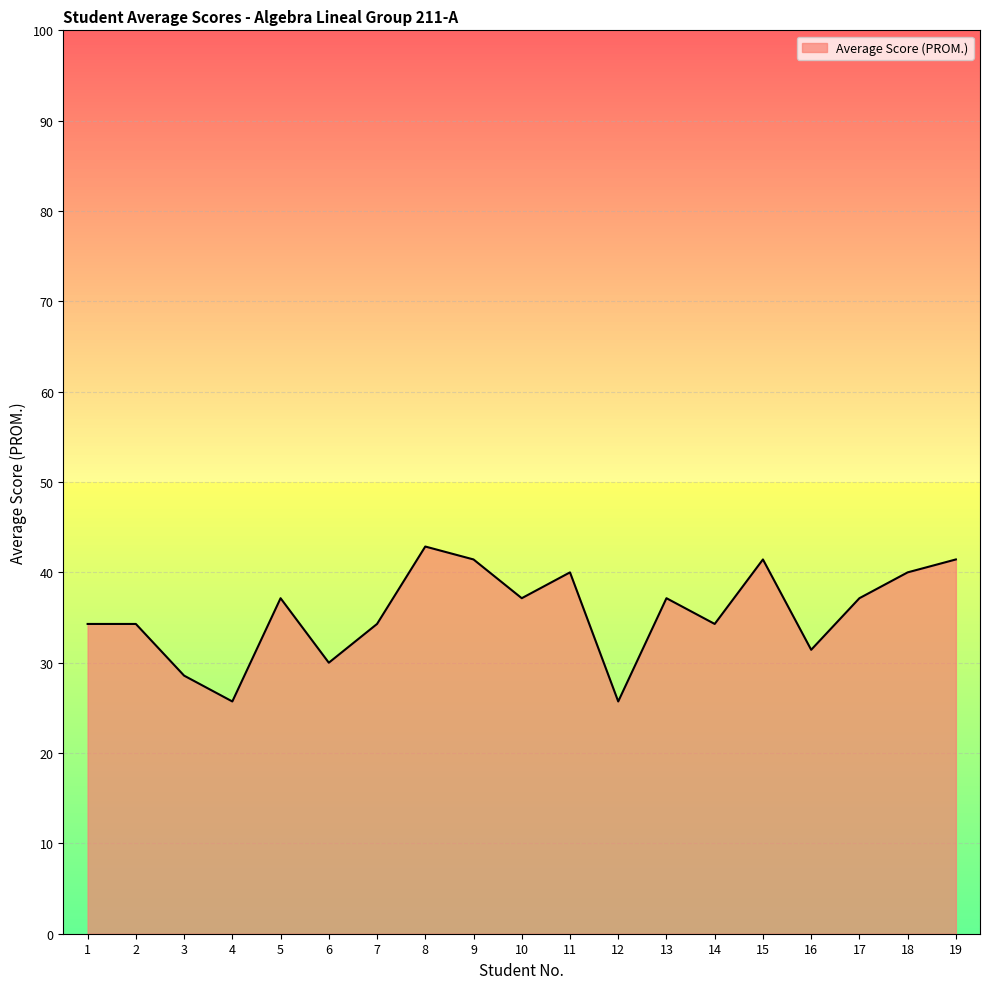

Which has a higher value, 1 or 5?

5